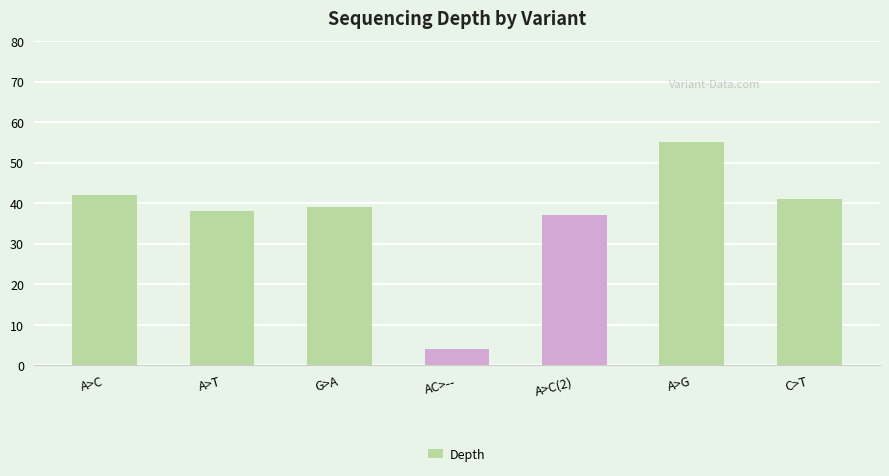

List the labels in order of value, largest first.

A>G, A>C, C>T, G>A, A>T, A>C(2), AC>--